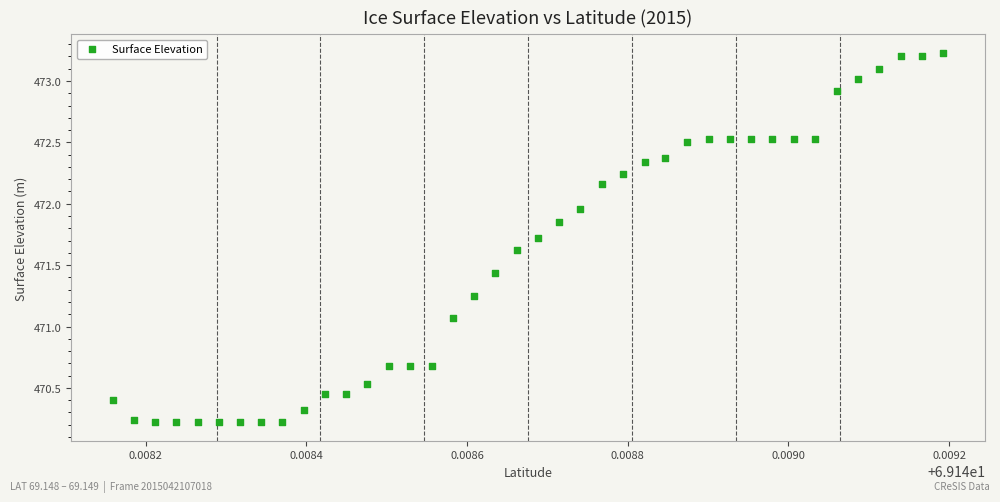

What is the range of Y values (max minus min)?

3.0